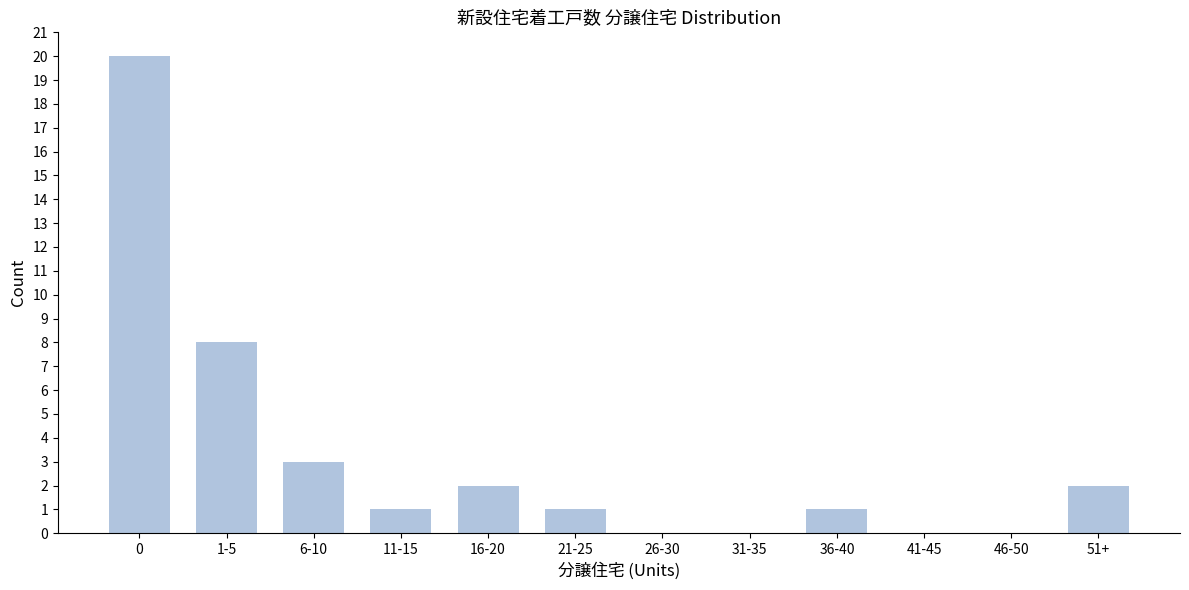

Reading left to right, what are all the values shown in this chart?

0=20	1-5=8	6-10=3	11-15=1	16-20=2	21-25=1	26-30=0	31-35=0	36-40=1	41-45=0	46-50=0	51+=2